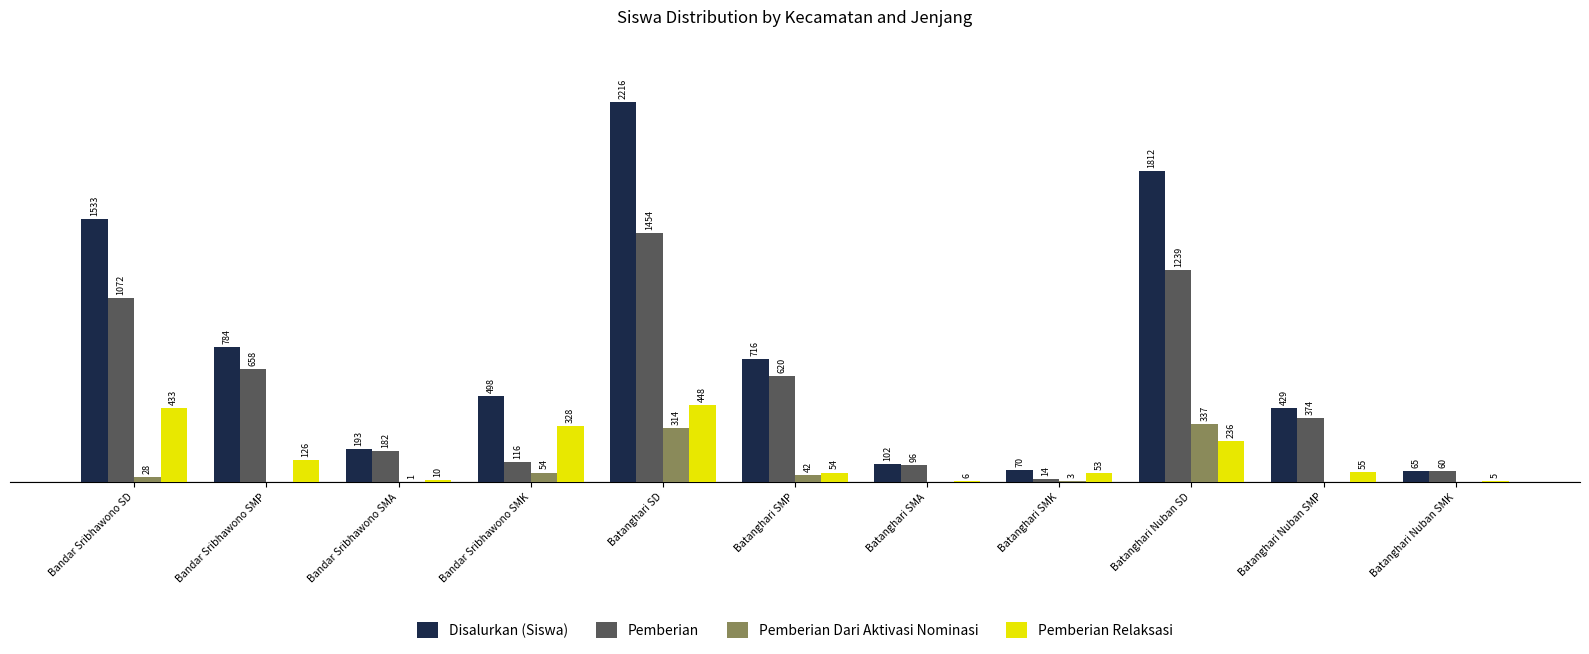

Is the value of Disalurkan (Siswa) at Batanghari SMK greater than the value of Pemberian Relaksasi at Batanghari SMP?

Yes